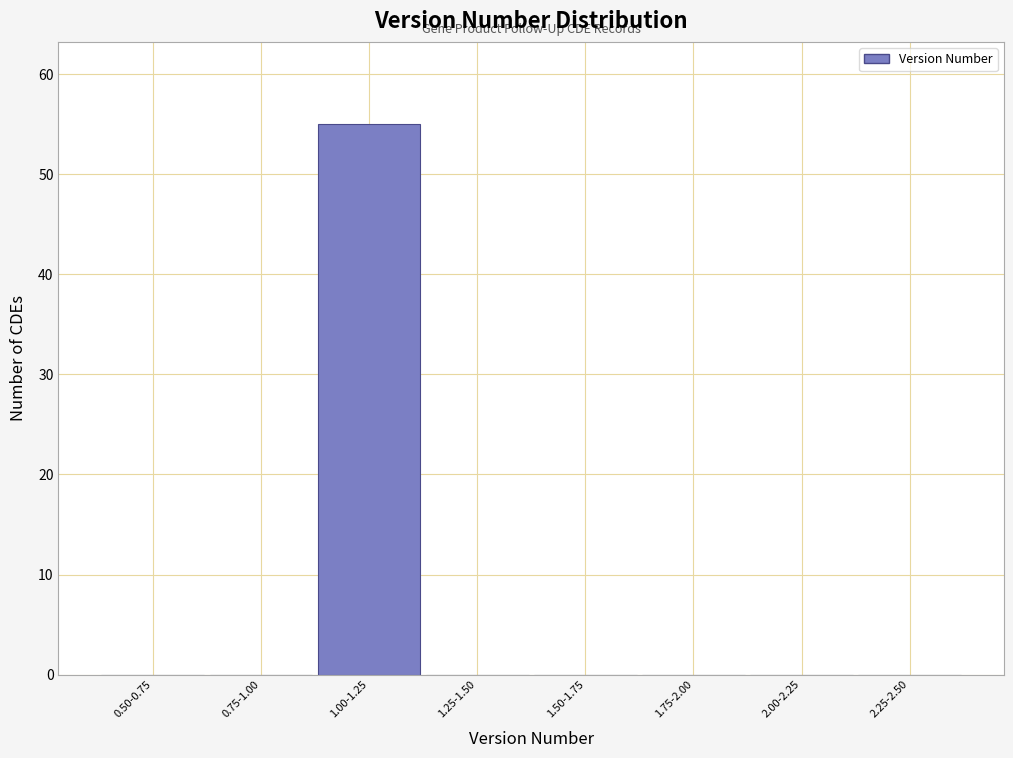

Reading left to right, extract all data points from this chart.

0.50-0.75=0	0.75-1.00=0	1.00-1.25=55	1.25-1.50=0	1.50-1.75=0	1.75-2.00=0	2.00-2.25=0	2.25-2.50=0